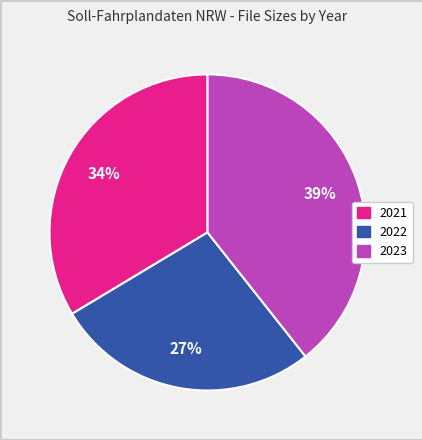

Is it true that 2023 is 39% of the pie?

True